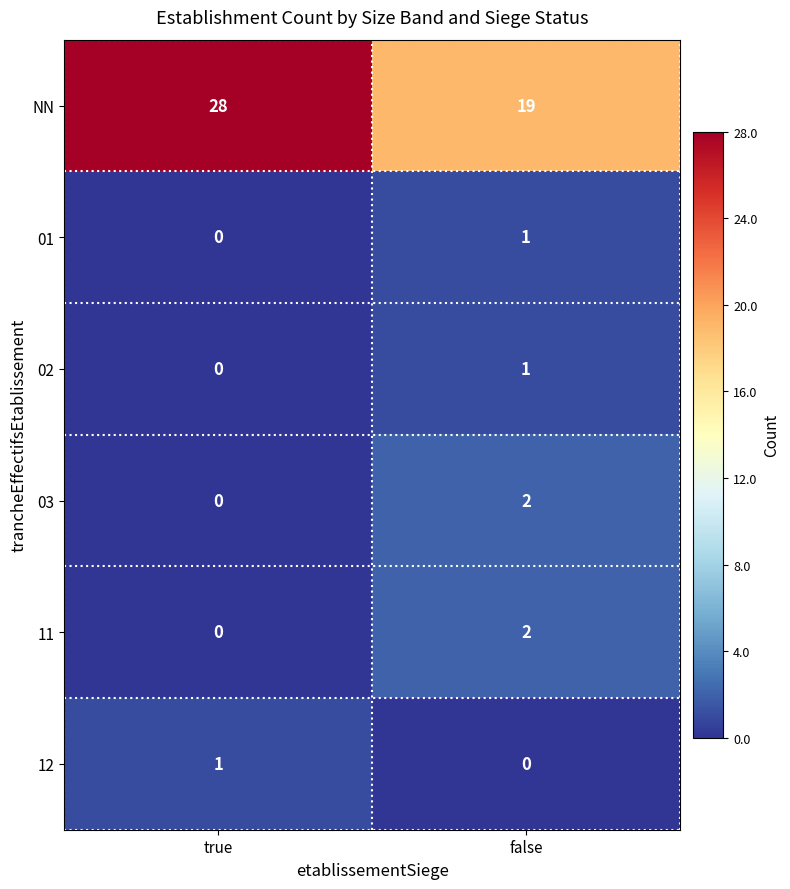

Which series has the largest range (max minus min)?

NN